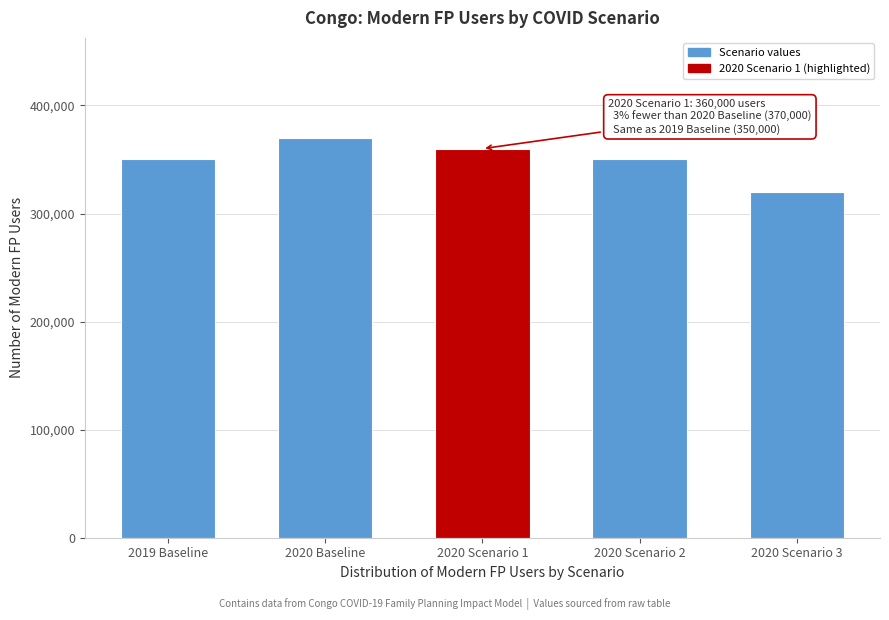

Reading left to right, extract all data points from this chart.

2019 Baseline=350000	2020 Baseline=370000	2020 Scenario 1=360000	2020 Scenario 2=350000	2020 Scenario 3=320000